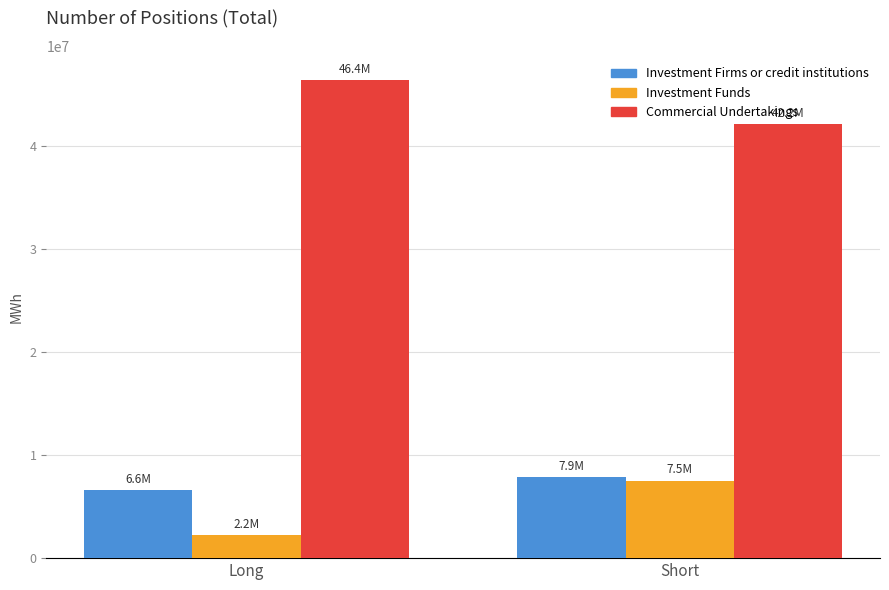

What is the label of the 1st bar from the left?

Long